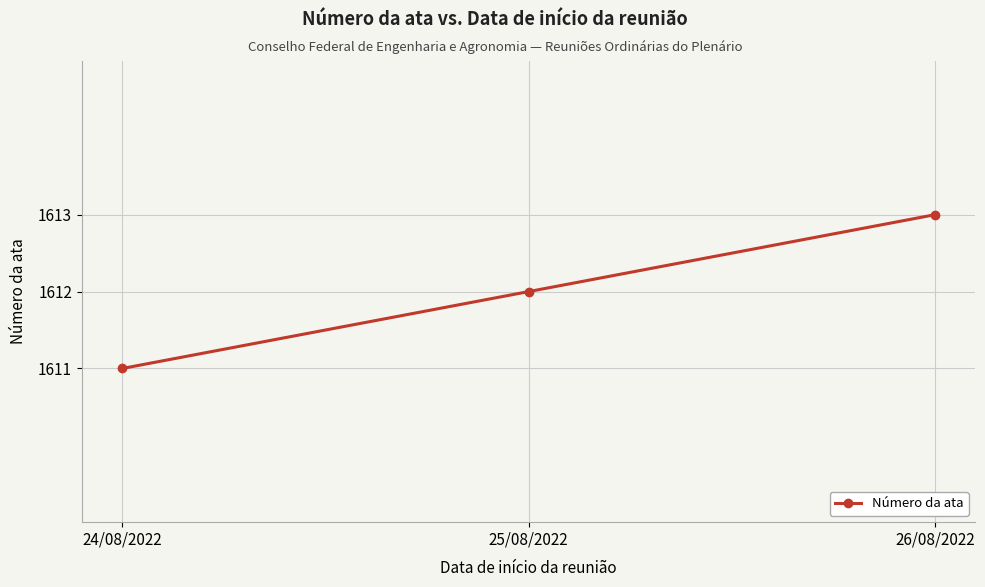

Reading left to right, extract all data points from this chart.

24/08/2022=1611	25/08/2022=1612	26/08/2022=1613